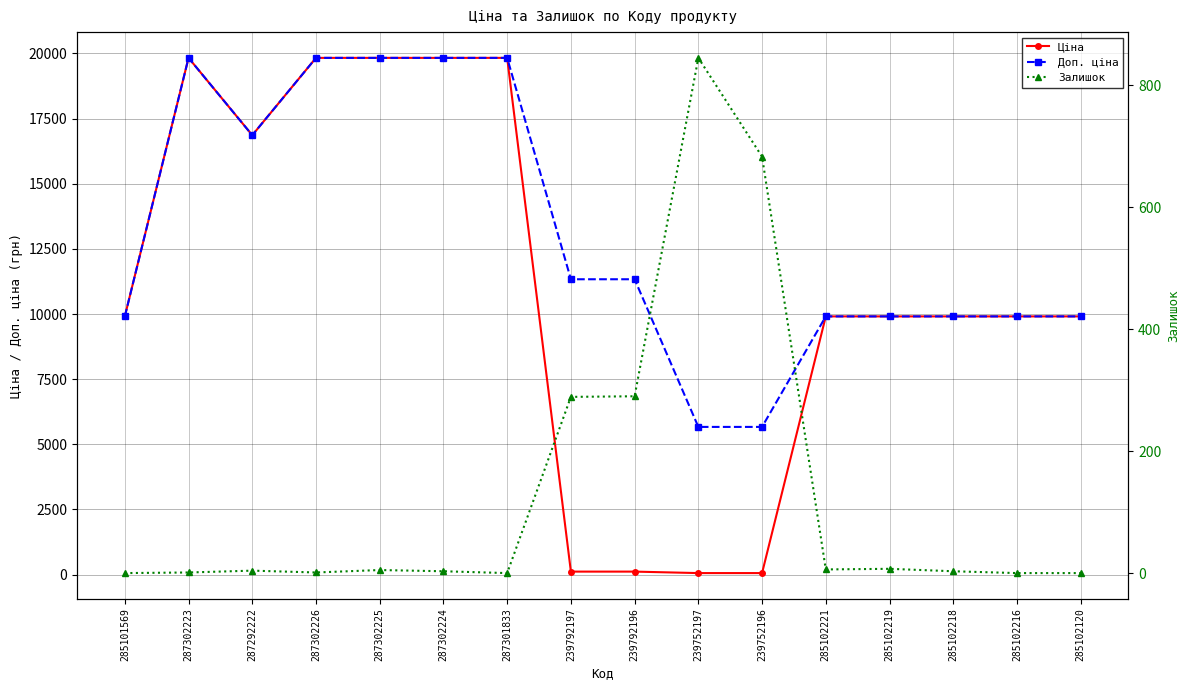

Reading left to right, list all the values displayed in this chart.

Ціна: 285101569=9908.5	287302223=19831.1	287292222=16863.2	287302226=19831.1	287302225=19831.1	287302224=19831.1	287301833=19831.1	239792197=113.3	239792196=113.3	239752197=56.7	239752196=56.7	285102221=9908.5	285102219=9908.5	285102218=9908.5	285102216=9908.5	285102120=9908.5
Доп. ціна: 285101569=9908.5	287302223=19831.1	287292222=16863.2	287302226=19831.1	287302225=19831.1	287302224=19831.1	287301833=19831.1	239792197=11334.0	239792196=11334.0	239752197=5667.0	239752196=5667.0	285102221=9908.5	285102219=9908.5	285102218=9908.5	285102216=9908.5	285102120=9908.5
Залишок: 285101569=0.0	287302223=1.0	287292222=4.0	287302226=1.0	287302225=5.0	287302224=3.0	287301833=0.0	239792197=289.0	239792196=290.0	239752197=845.0	239752196=683.0	285102221=6.0	285102219=7.0	285102218=3.0	285102216=0.0	285102120=0.0